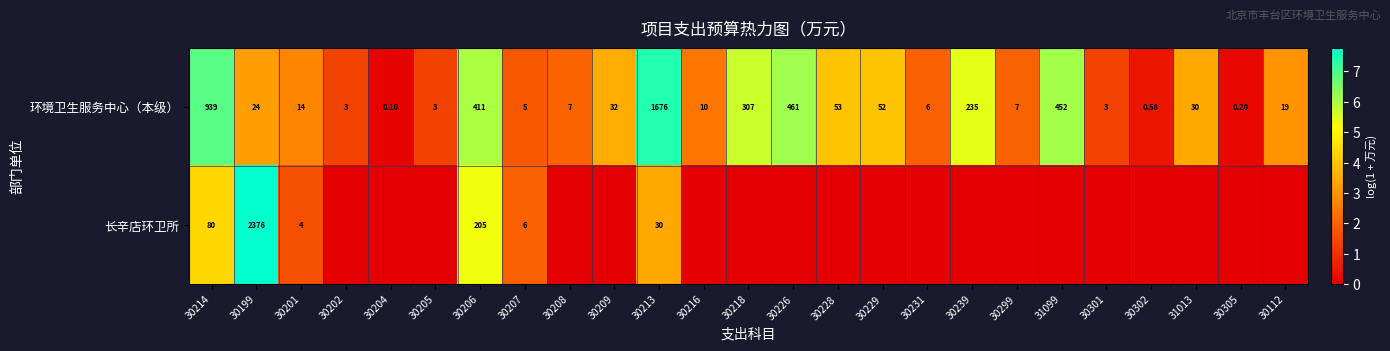

Which series changed the most between 30206 and 30213?

环境卫生服务中心（本级）